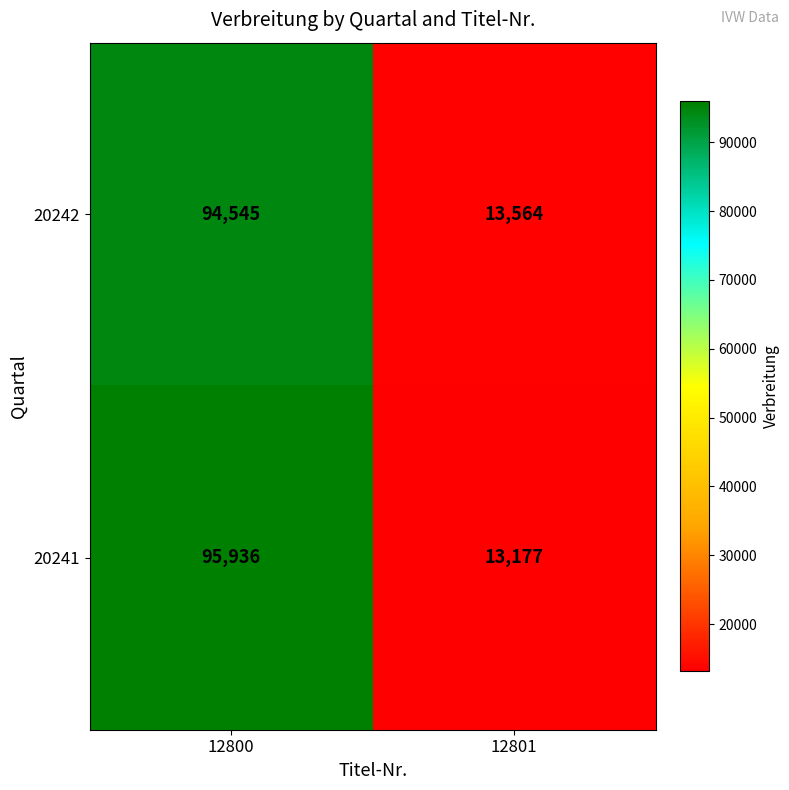

At which label is 20241 closest to 54556?

12801